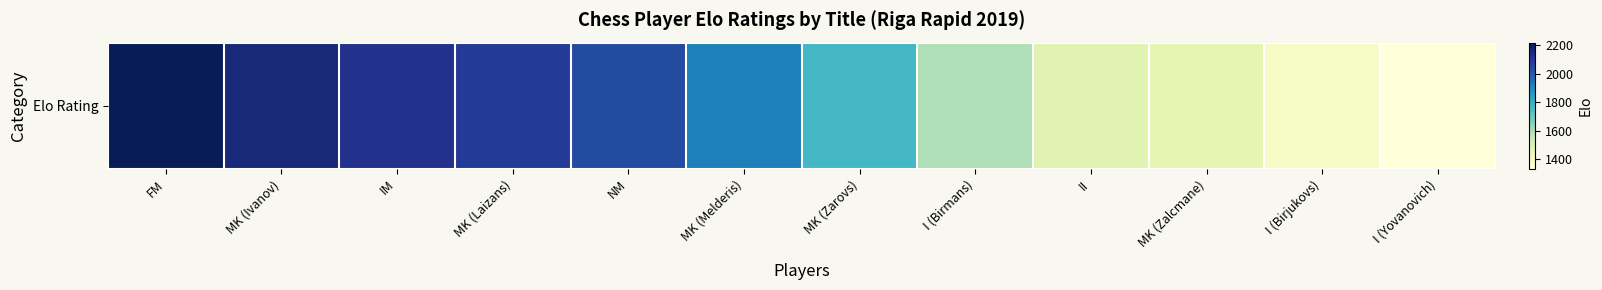

What is the sum of the values at MK (Zalcmane) and I (Birjukovs)?

2847